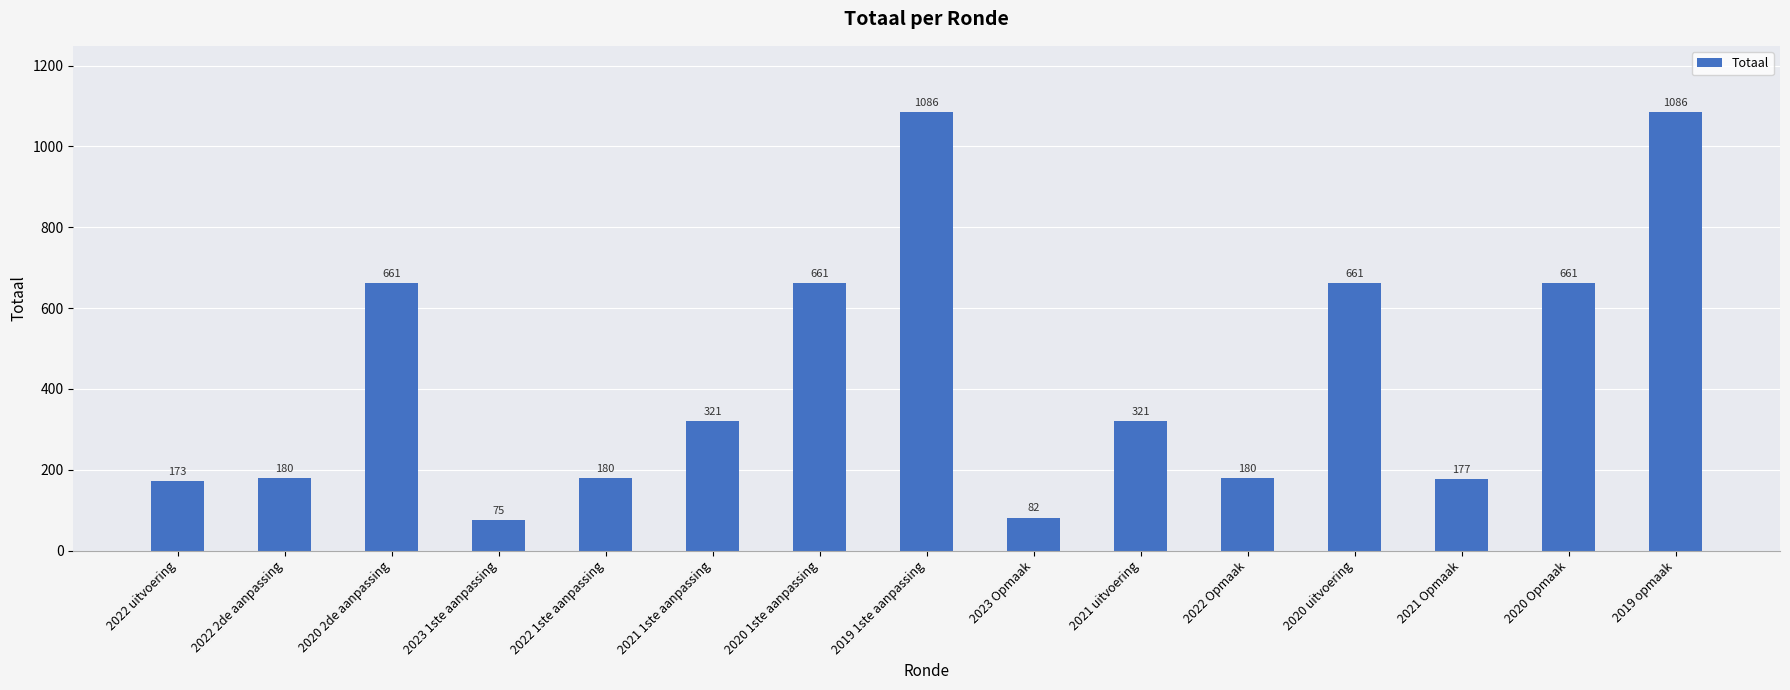

The value at 2022 Opmaak is 180. True or false?

True